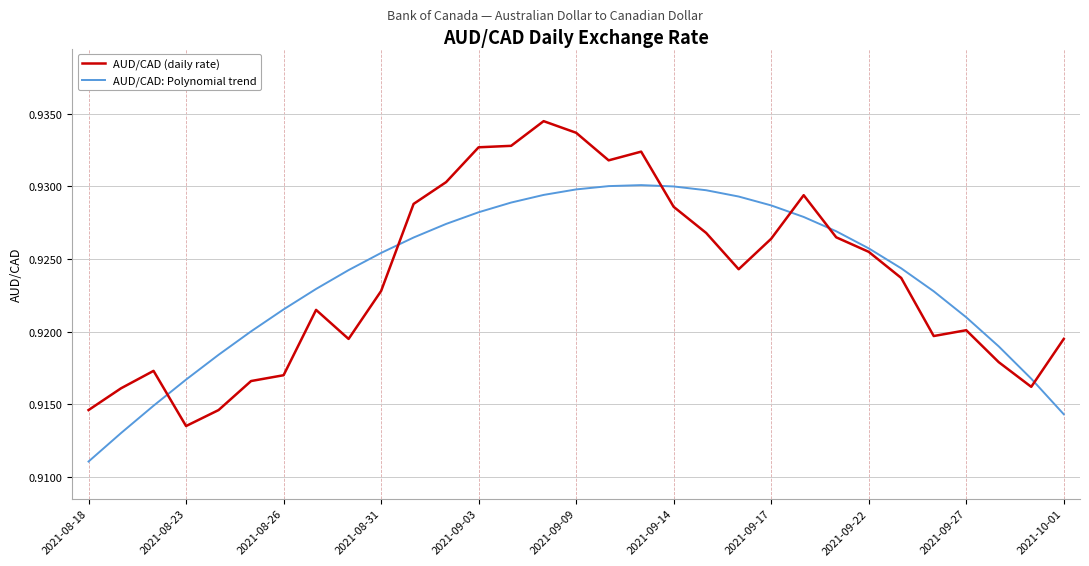

Which series has the largest range (max minus min)?

AUD/CAD (daily rate)